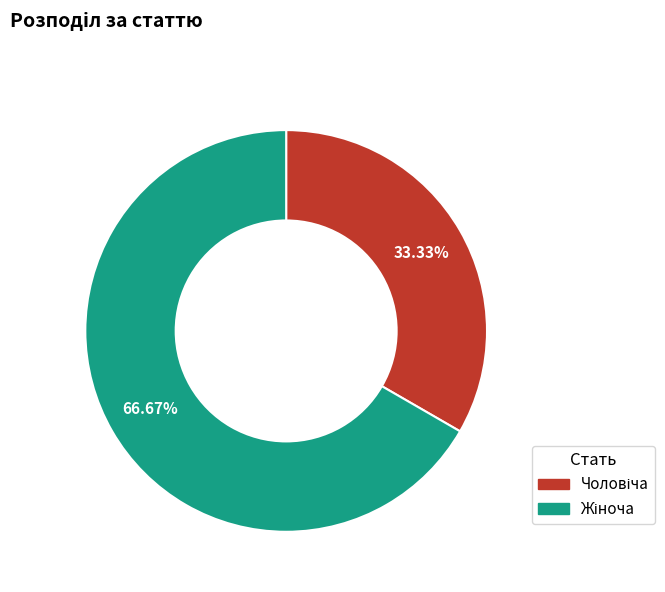

How many slices are in this pie chart?

2